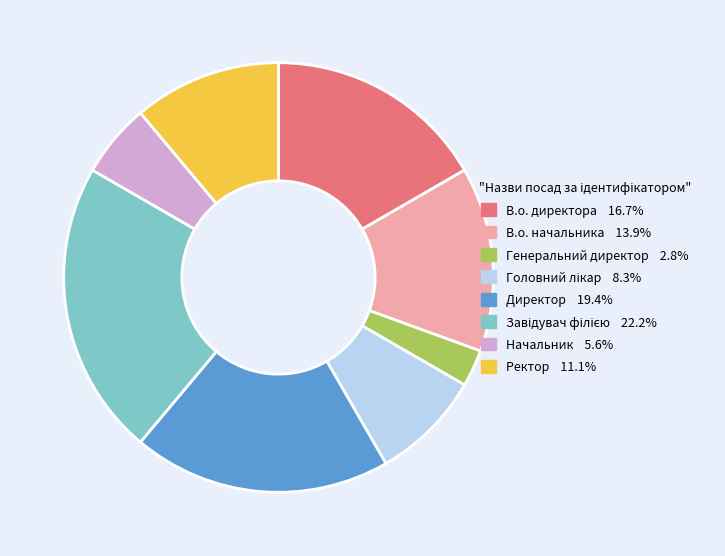

Count the number of slices in the pie.

8